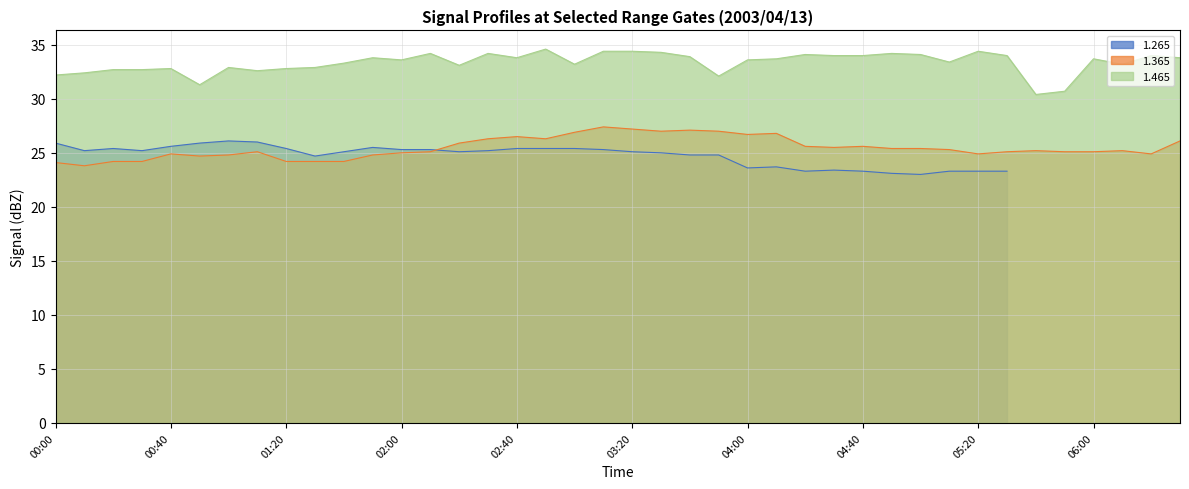

True or false: 1.465 and 1.365 intersect in this chart.

False